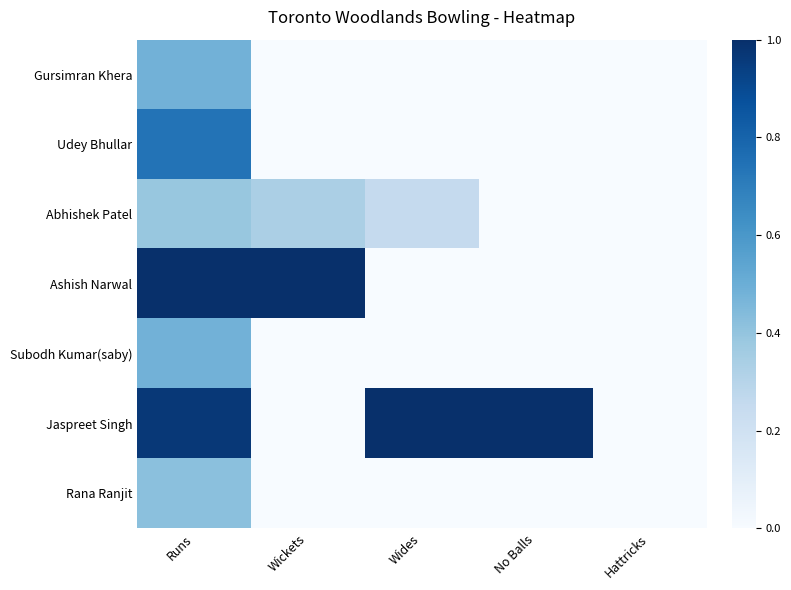

Rank the series by their maximum value, from highest to lowest.

Ashish Narwal, Jaspreet Singh, Udey Bhullar, Gursimran Khera, Subodh Kumar(saby), Rana Ranjit, Abhishek Patel